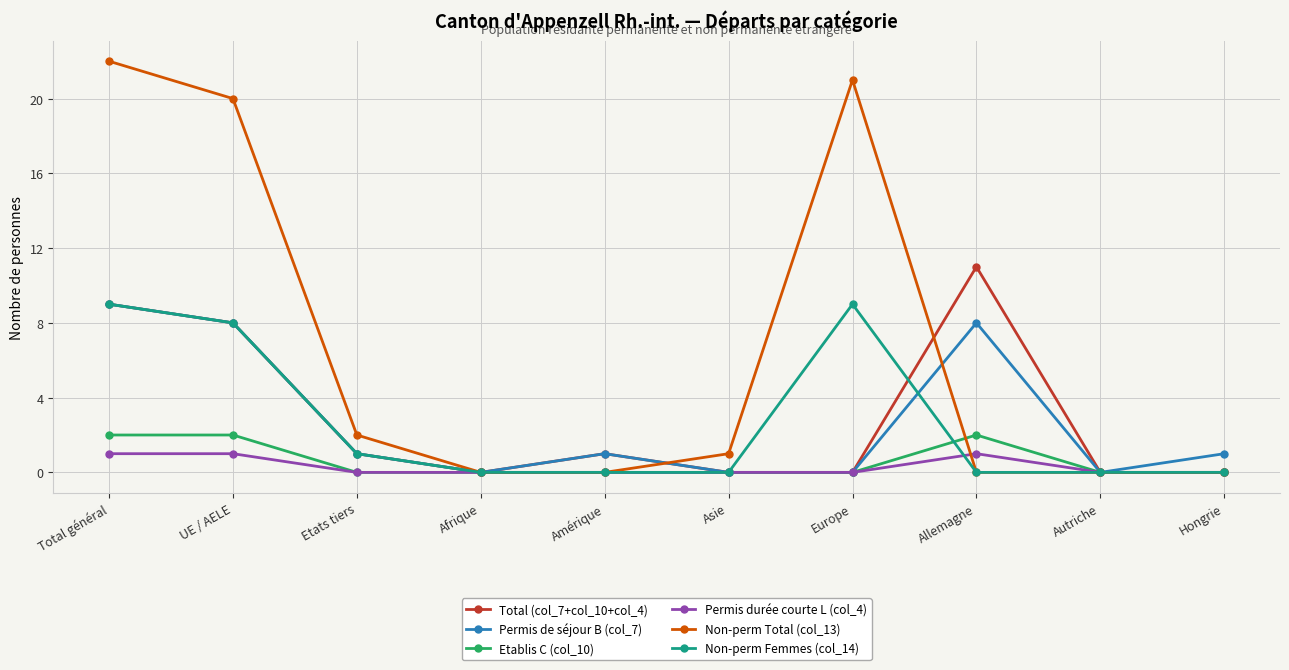

True or false: Permis de séjour B (col_7) has a value of 1 at Etats tiers.

True